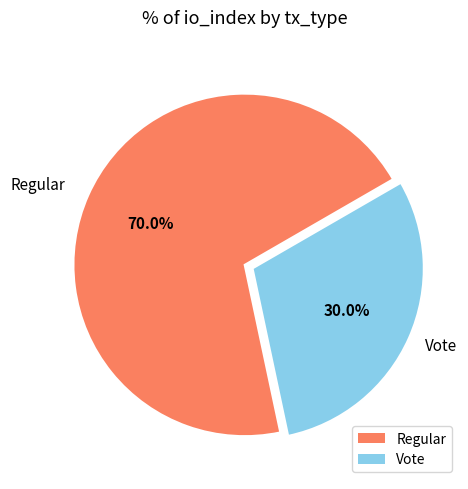

To the nearest percent, what is the combined percentage of Regular and Vote?

100%